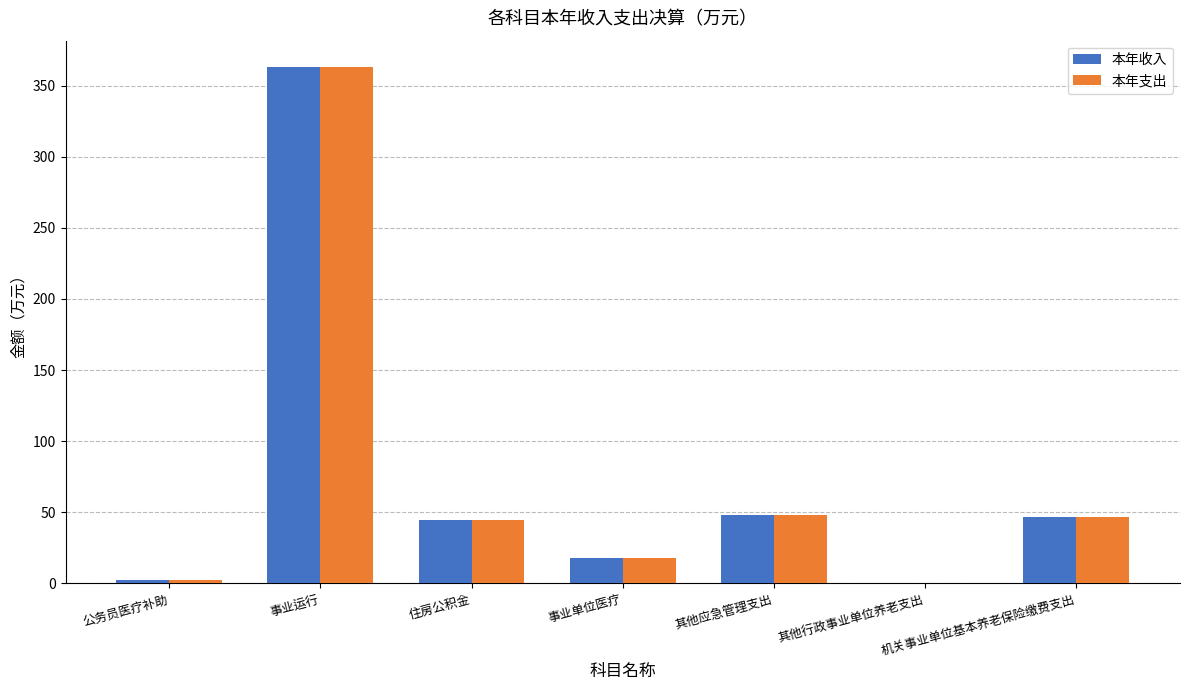

What is the difference between the 本年收入 values at 事业单位医疗 and 其他行政事业单位养老支出?

17.9